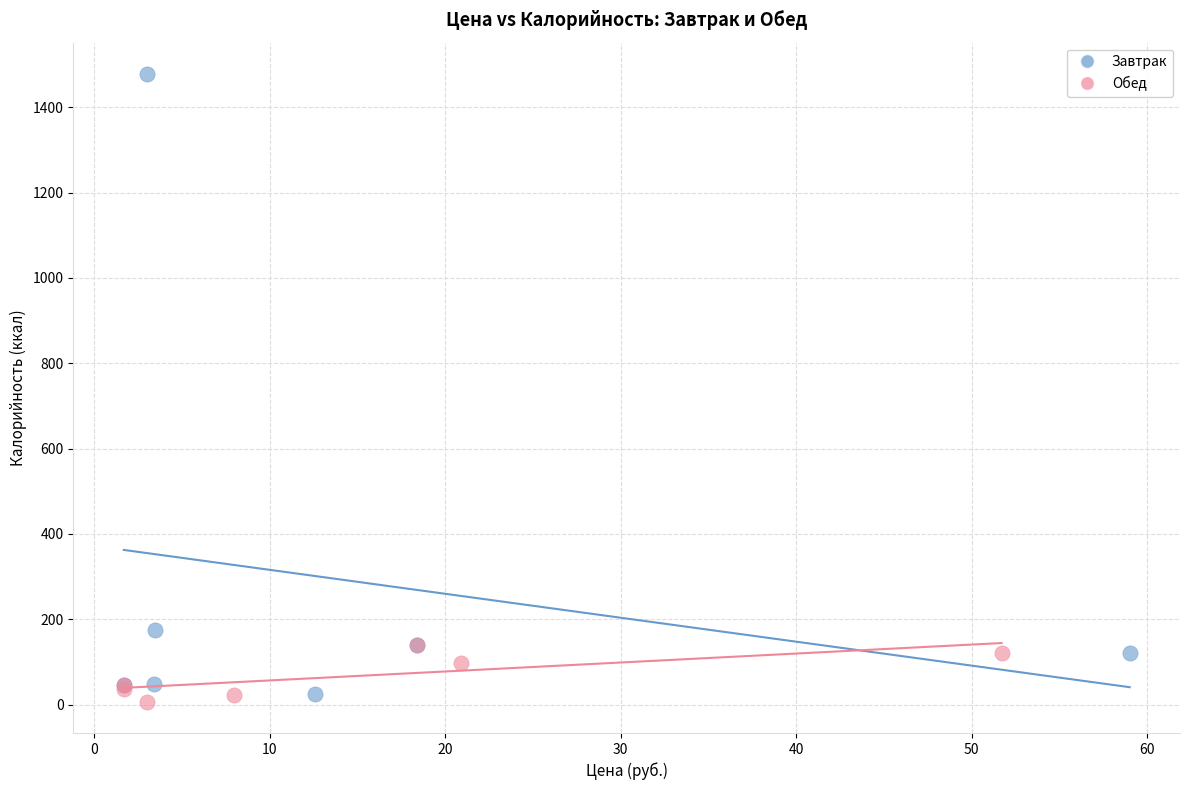

What are all the series names shown in the legend?

Завтрак, Обед